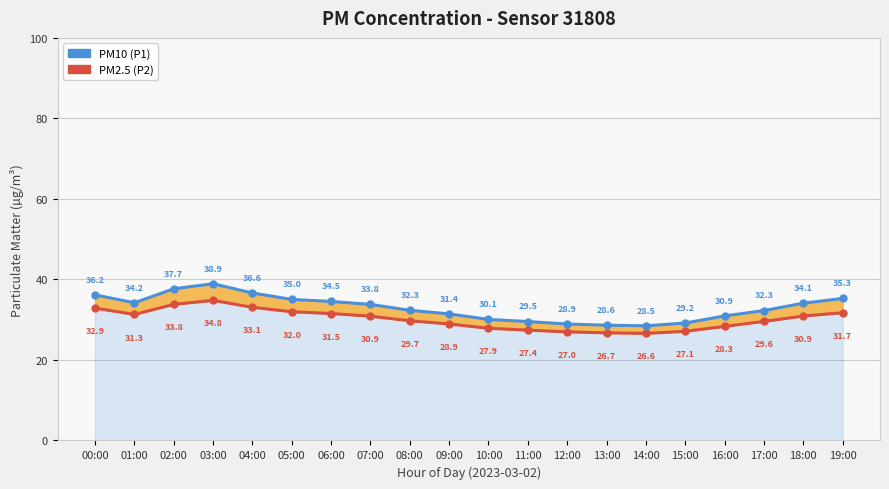

What is the greatest value displayed?

38.9